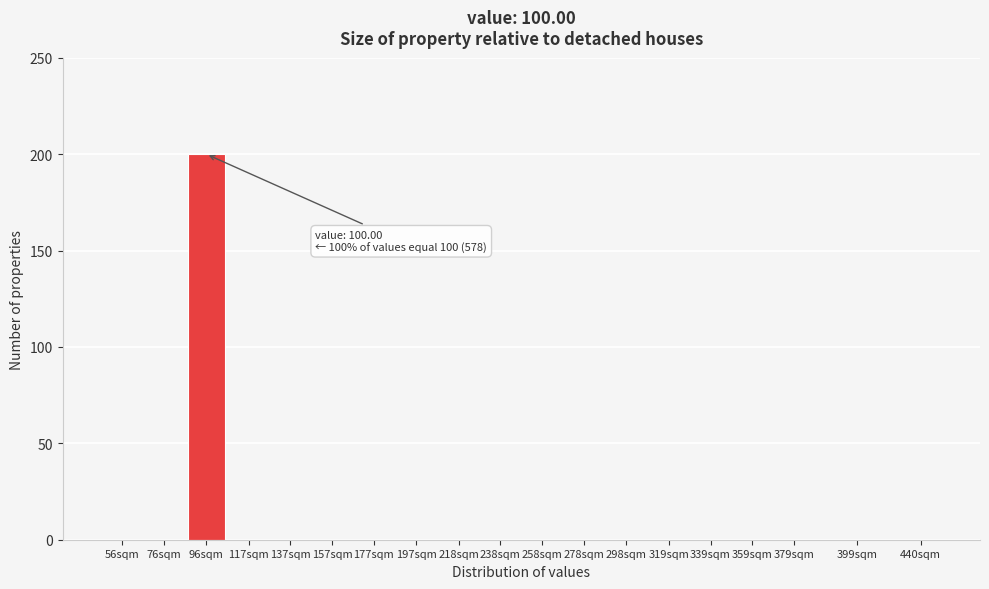

Reading right to left, transcribe all the data shown in this chart.

440sqm=0	399sqm=0	379sqm=0	359sqm=0	339sqm=0	319sqm=0	298sqm=0	278sqm=0	258sqm=0	238sqm=0	218sqm=0	197sqm=0	177sqm=0	157sqm=0	137sqm=0	117sqm=0	96sqm=200	76sqm=0	56sqm=0